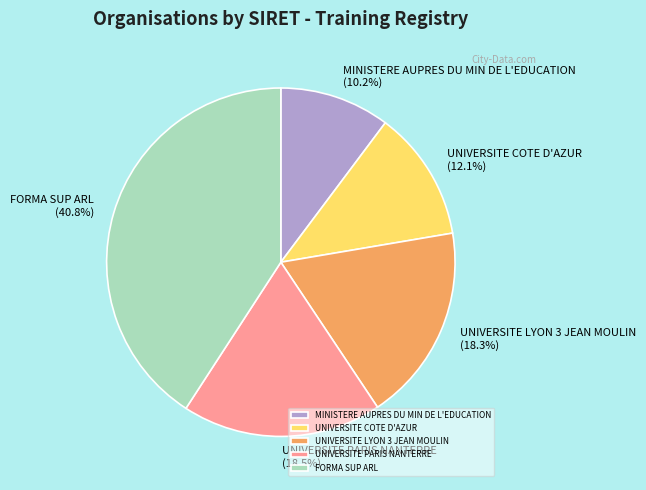

What is the largest slice in the pie chart?

FORMA SUP ARL